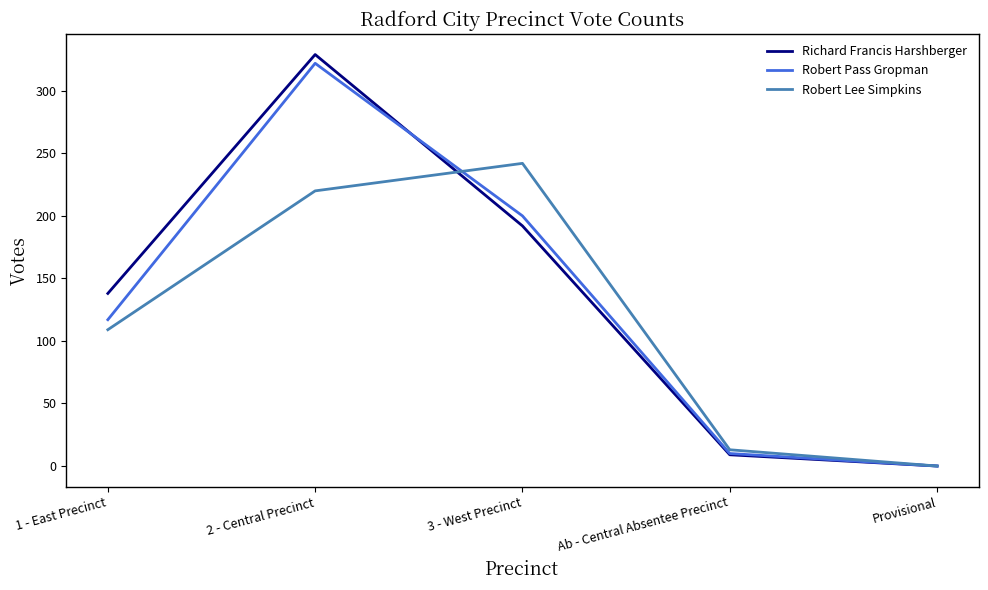

How many lines are shown in the chart?

3